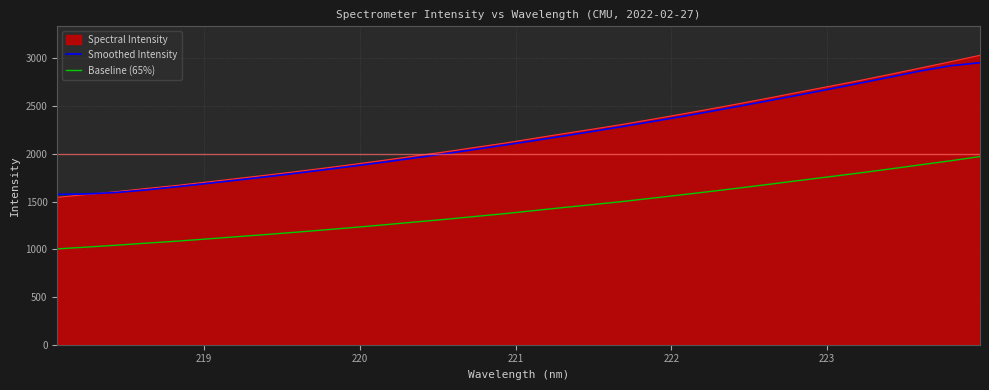

What is the minimum value for Smoothed Intensity?

1574.7